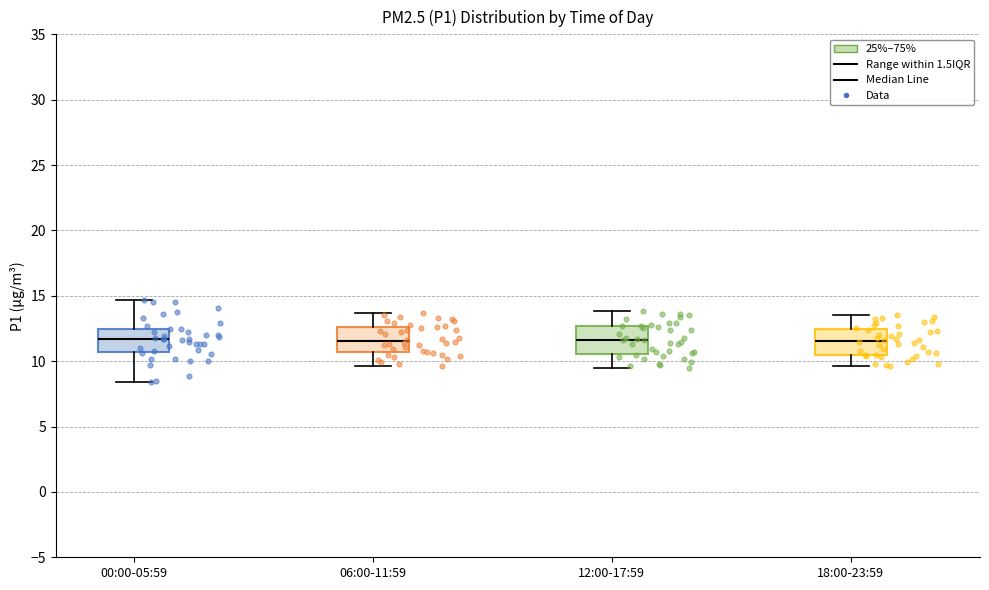

Reading left to right, transcribe this box plot: for each box, give where its median line is, the range the box spans, and where its two whiskers end, as read against the y-axis. The values are not printed on the chart, so give them approximately, as read against the axis.

00:00-05:59: median 11.5, box 10.5 to 12.5, whiskers 8.5 to 14.5
06:00-11:59: median 11.5, box 10.5 to 12.5, whiskers 9.5 to 13.5
12:00-17:59: median 11.5, box 10.5 to 12.5, whiskers 9.5 to 14.0
18:00-23:59: median 11.5, box 10.5 to 12.5, whiskers 9.5 to 13.5